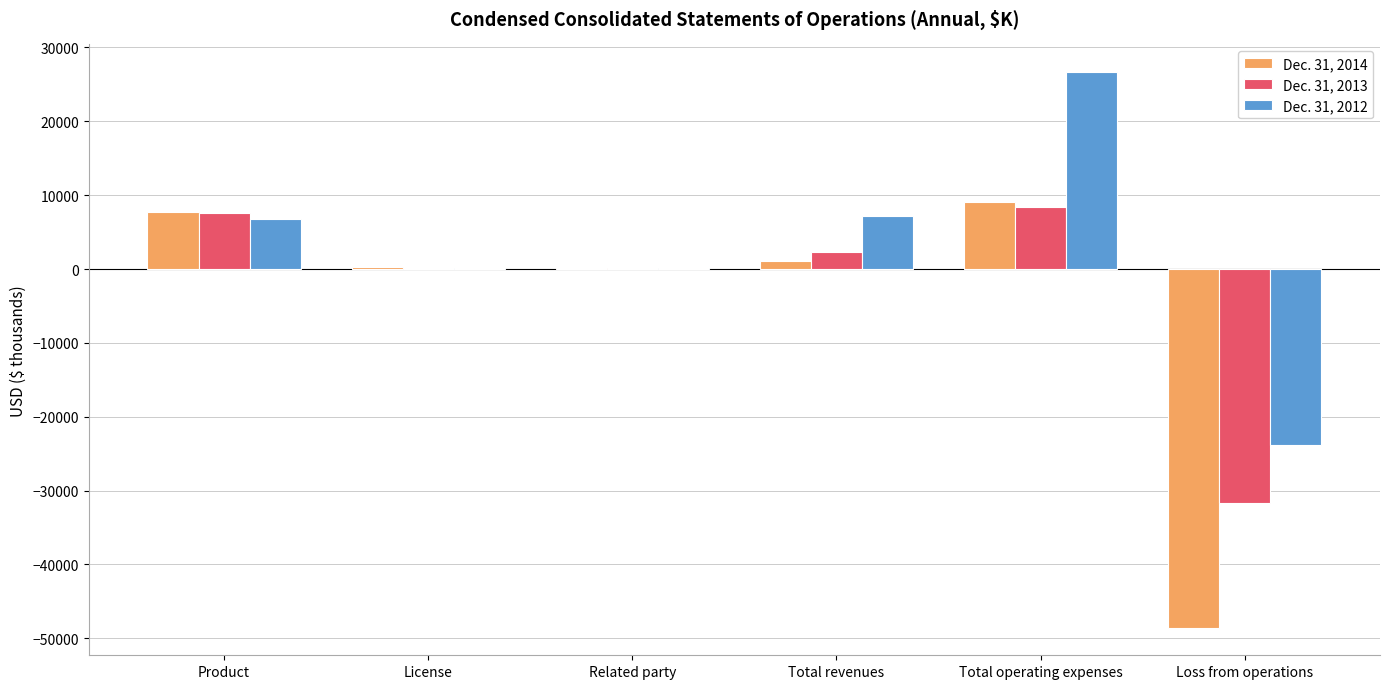

Between Product and Total operating expenses, which series saw the biggest shift?

Dec. 31, 2012